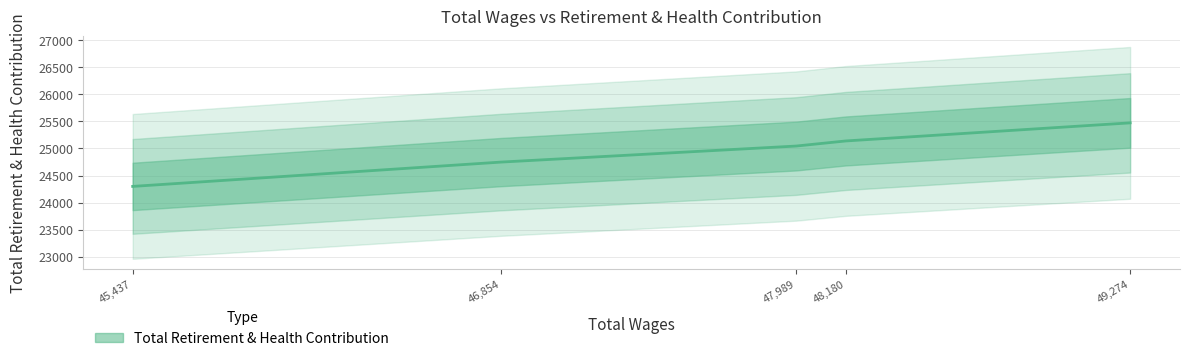

What is the label of the 5th point from the left?

49,274